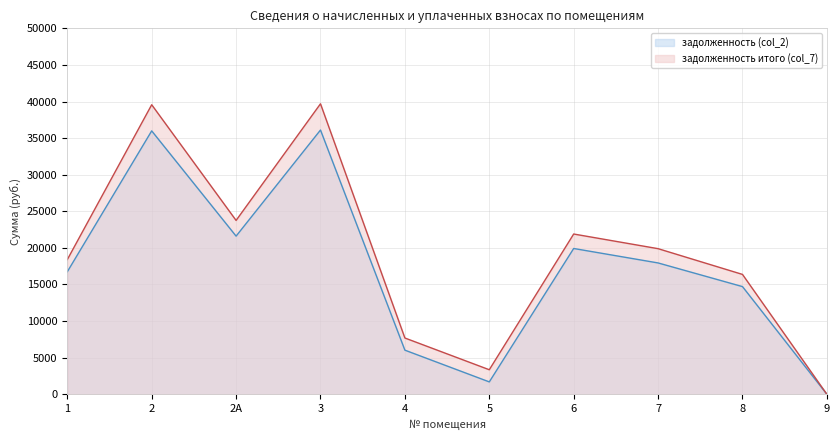

List the labels in order of задолженность итого (col_7) value, largest first.

3, 2, 2А, 6, 7, 1, 8, 4, 5, 9